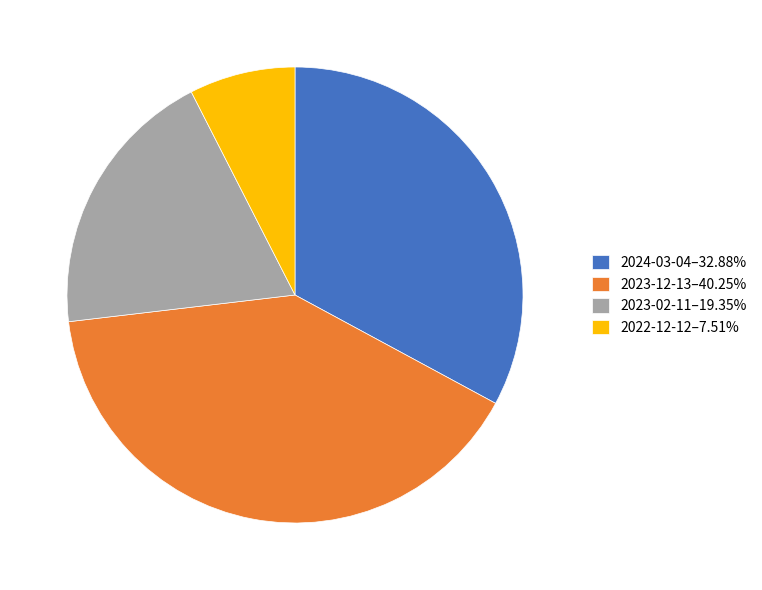

Approximately how many times larger is the value at 2023-02-11–19.35% compared to 2024-03-04–32.88%?

0.6